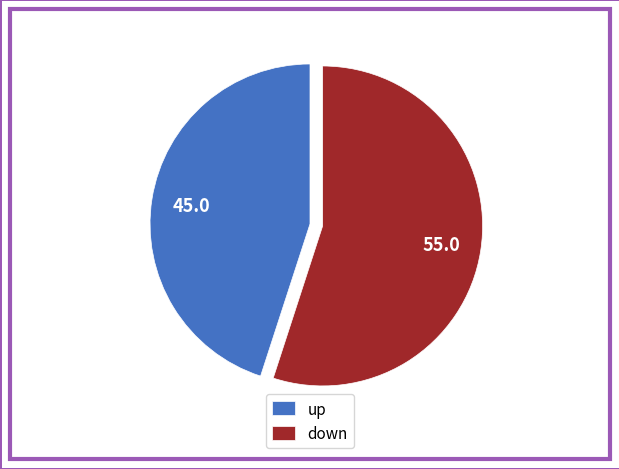

How many slices are in this pie chart?

2